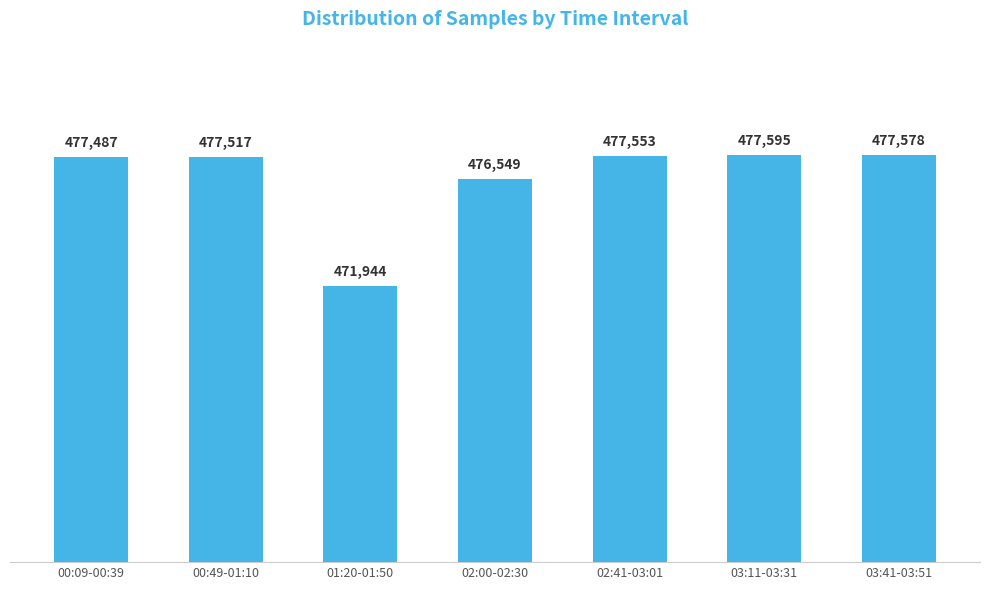

How many categories are shown in the chart?

7